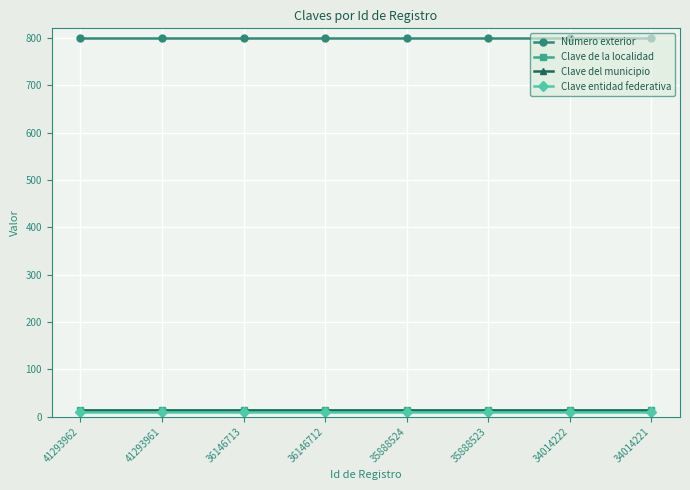

At which category is the sum across all series the highest?

41293962